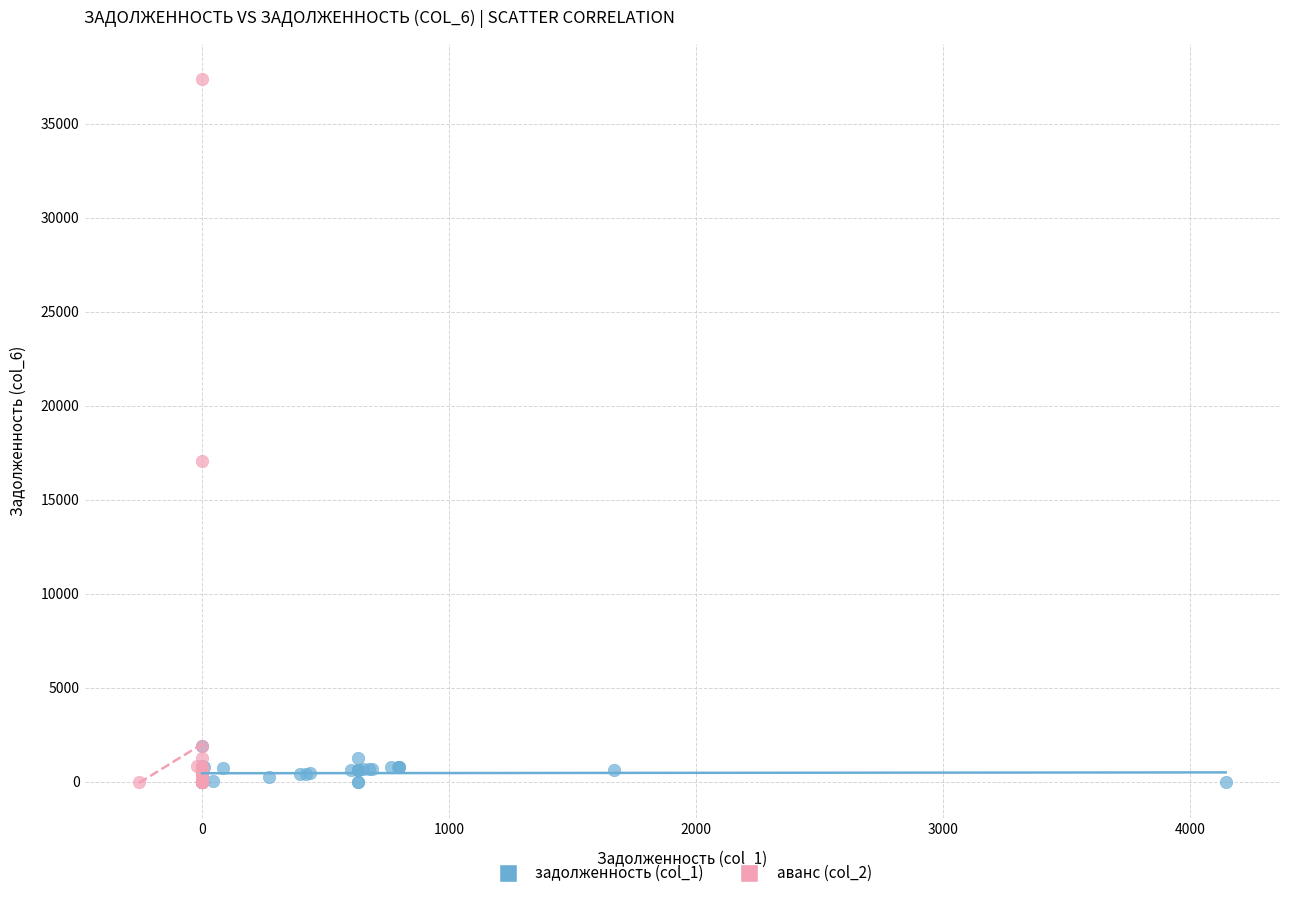

Which series has the largest Y range (max minus min)?

аванс (col_2)